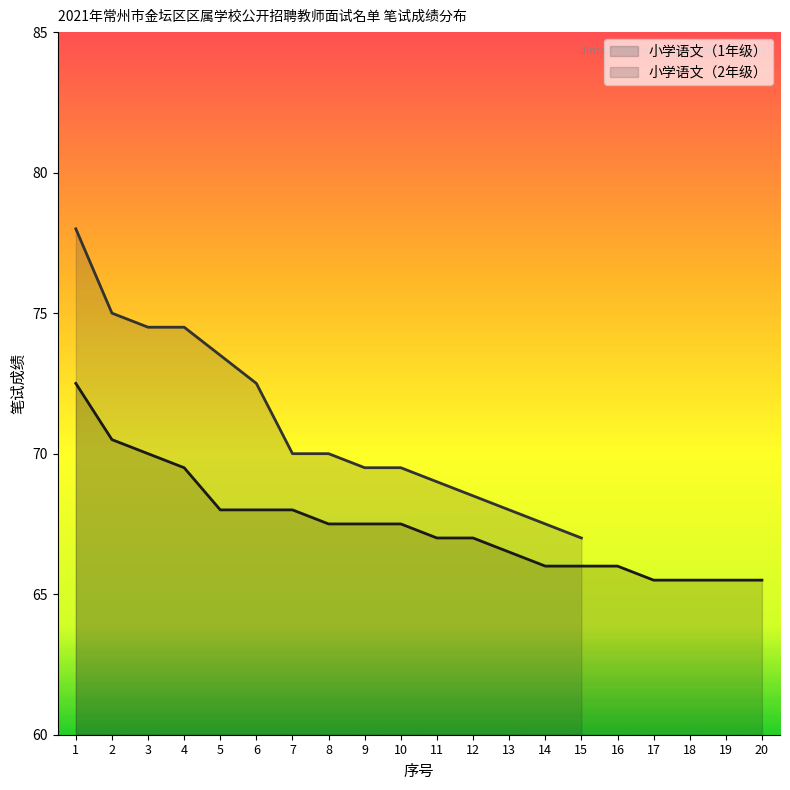

True or false: 小学语文（1年级） has a value of 70.5 at 2.

True